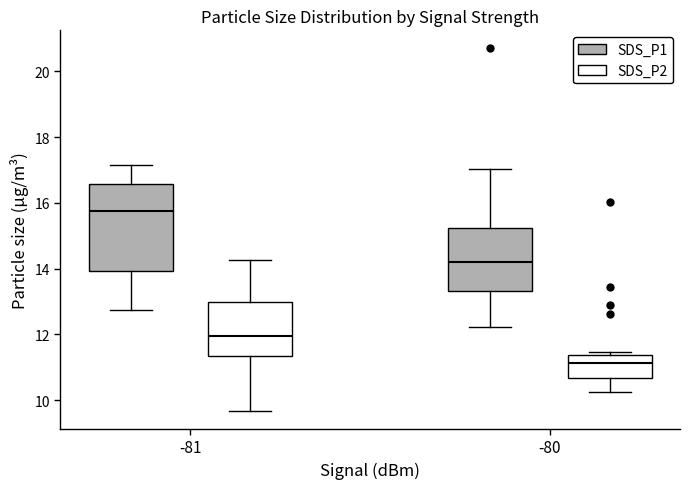

Reading left to right, transcribe this box plot: for each box, give where its median line is, the range the box spans, and where its two whiskers end, as read against the y-axis. The values are not printed on the chart, so give them approximately, as read against the axis.

-81 (SDS_P1): median 15.8, box 14.0 to 16.6, whiskers 12.8 to 17.2
-81 (SDS_P2): median 12.0, box 11.4 to 13.0, whiskers 9.6 to 14.2
-80 (SDS_P1): median 14.2, box 13.4 to 15.2, whiskers 12.2 to 17.0
-80 (SDS_P2): median 11.2, box 10.6 to 11.4, whiskers 10.2 to 11.4 (just above the box's upper edge)